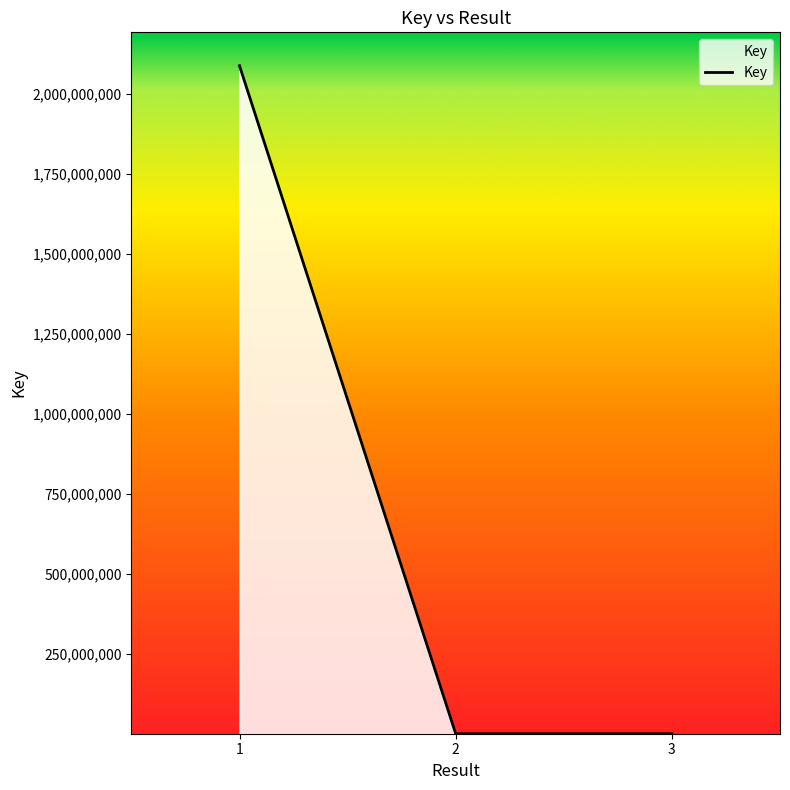

What is the difference between the maximum and minimum values?

2087352544